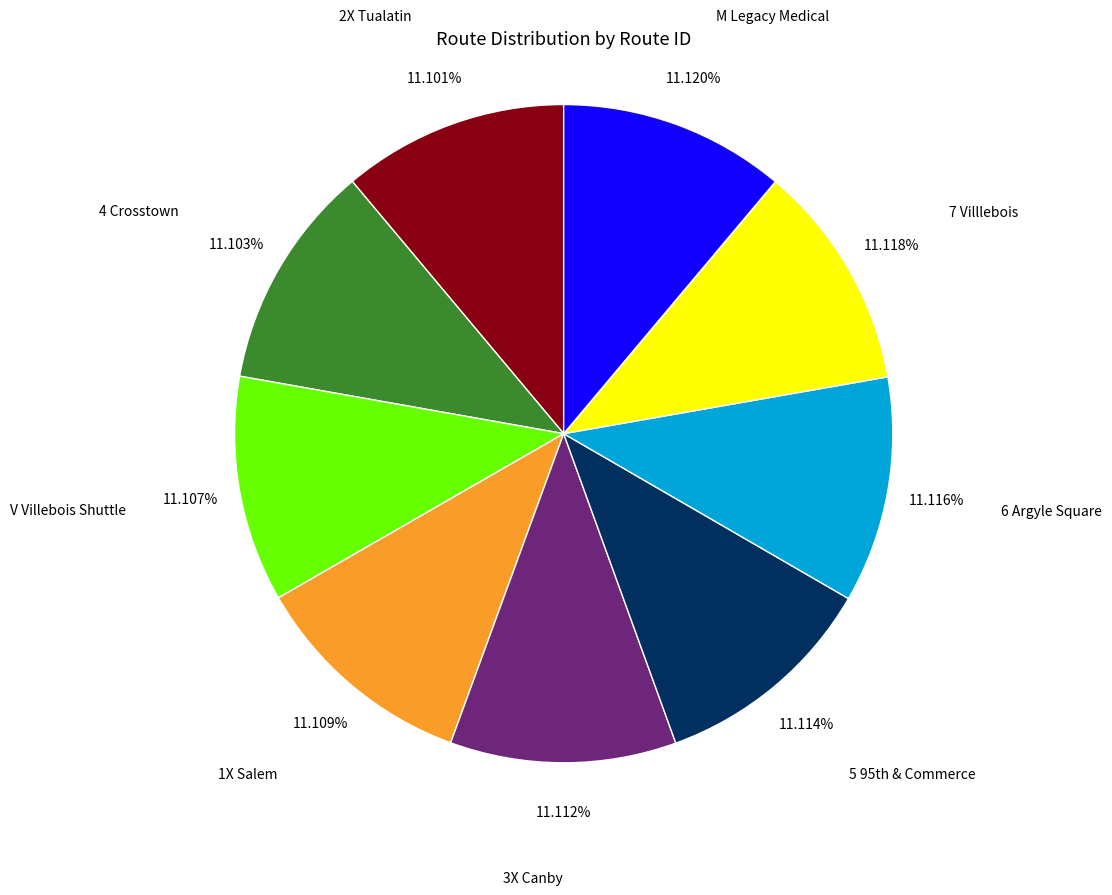

To the nearest percent, what is the combined percentage of 4 Crosstown and 1X Salem?

22%